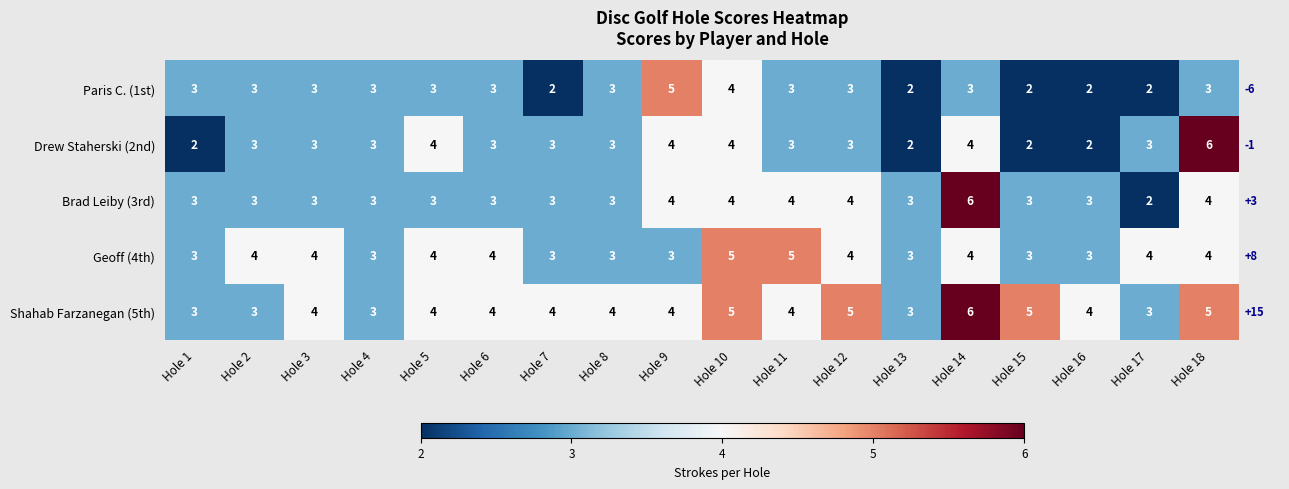

Which category has the highest value in the Paris C. (1st) series?

Hole 9